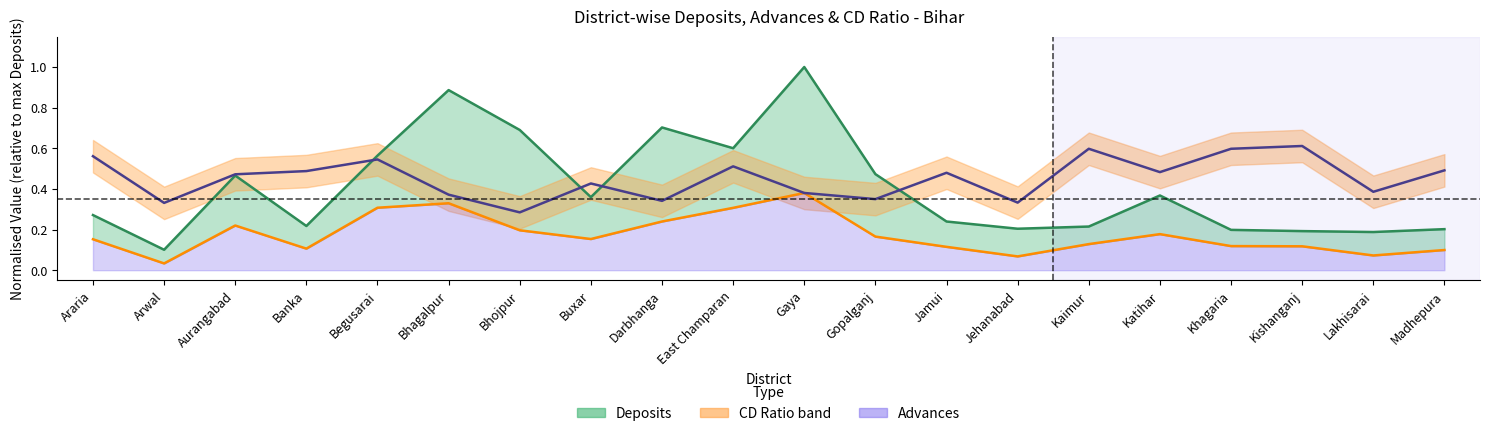

Reading right to left, extract all data points from this chart.

Deposits line: 0.2	0.2	0.2	0.2	0.4	0.2	0.2	0.2	0.5	1.0	0.6	0.7	0.4	0.7	0.9	0.6	0.2	0.5	0.1	0.3
Advances line: 0.1	0.1	0.1	0.1	0.2	0.1	0.1	0.1	0.2	0.4	0.3	0.2	0.2	0.2	0.3	0.3	0.1	0.2	0.0	0.2
CD Ratio: 0.5	0.4	0.6	0.6	0.5	0.6	0.3	0.5	0.3	0.4	0.5	0.3	0.4	0.3	0.4	0.5	0.5	0.5	0.3	0.6